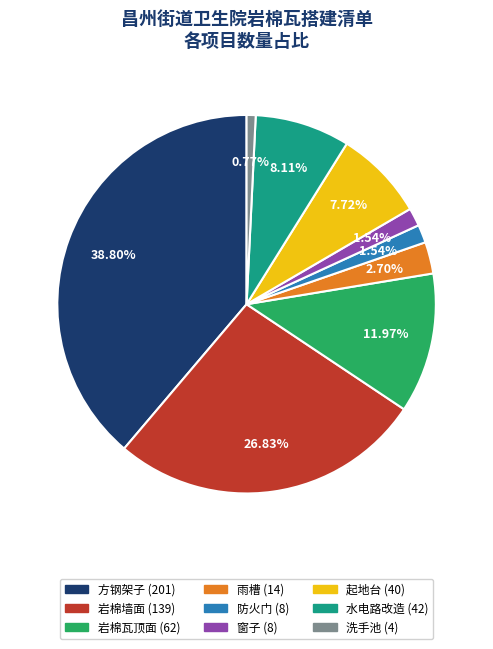

What is the largest slice in the pie chart?

方钢架子